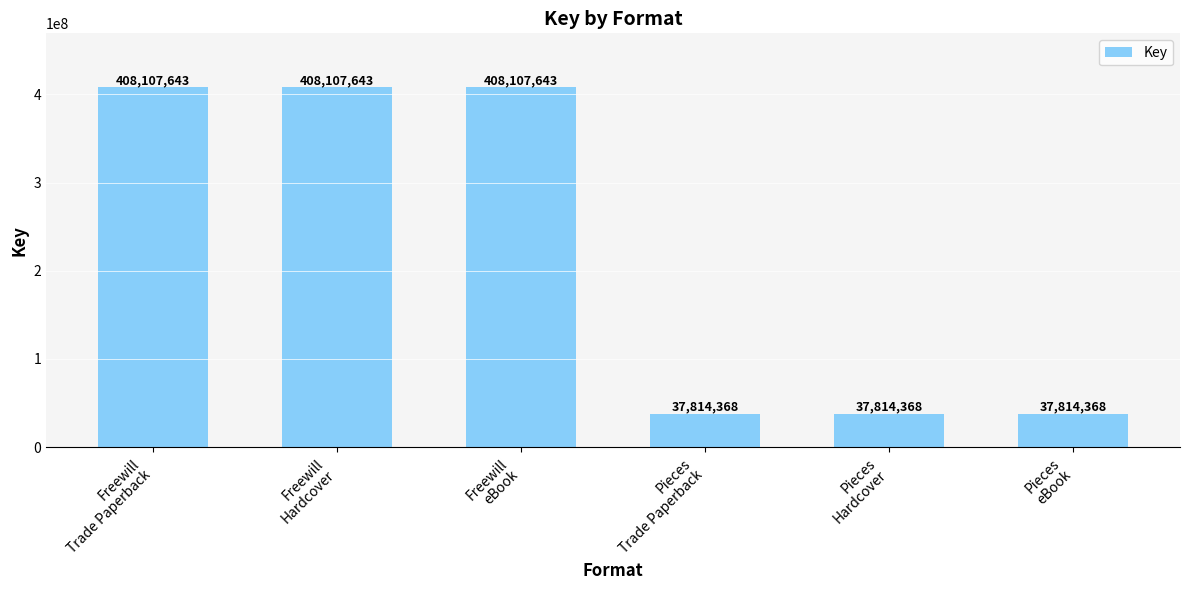

What is the value of the 2nd bar from the left?

408107643